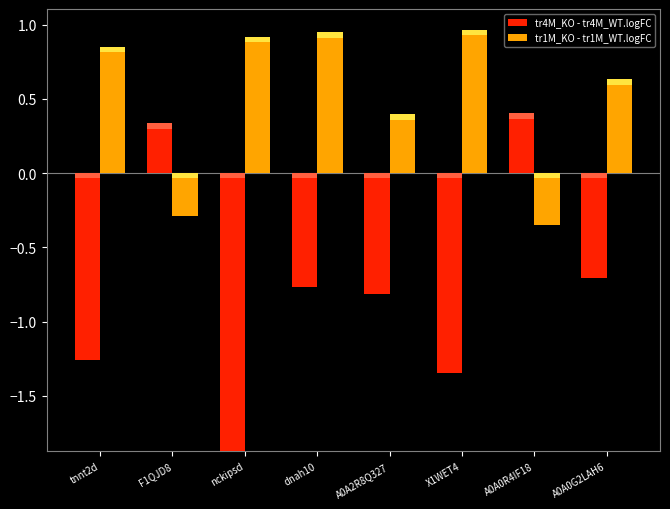

What is the sum of all tr1M_KO - tr1M_WT.logFC values?

4.1